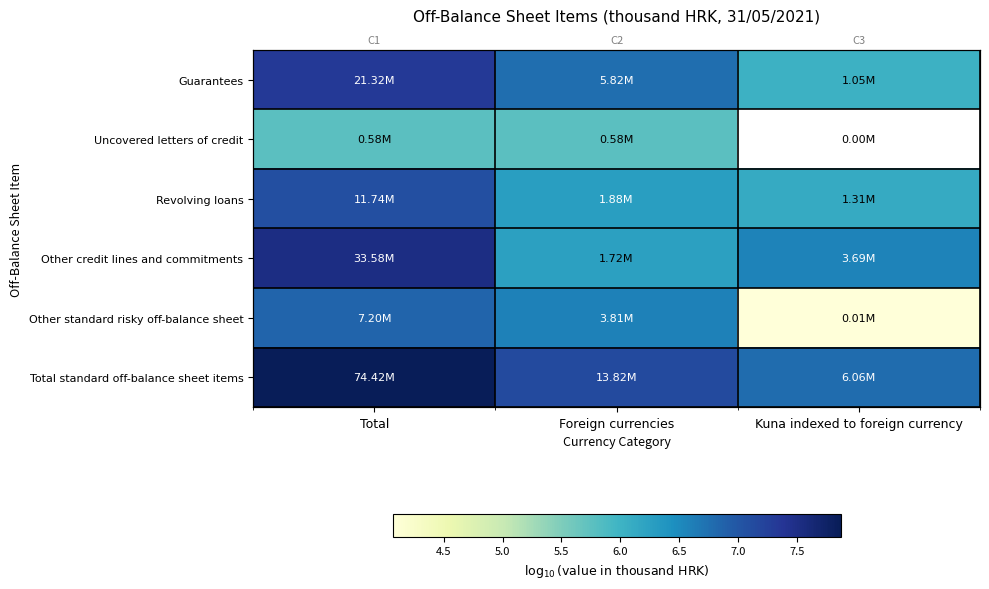

What is the difference between the maximum and second lowest values in the Other credit lines and commitments series?

1.0